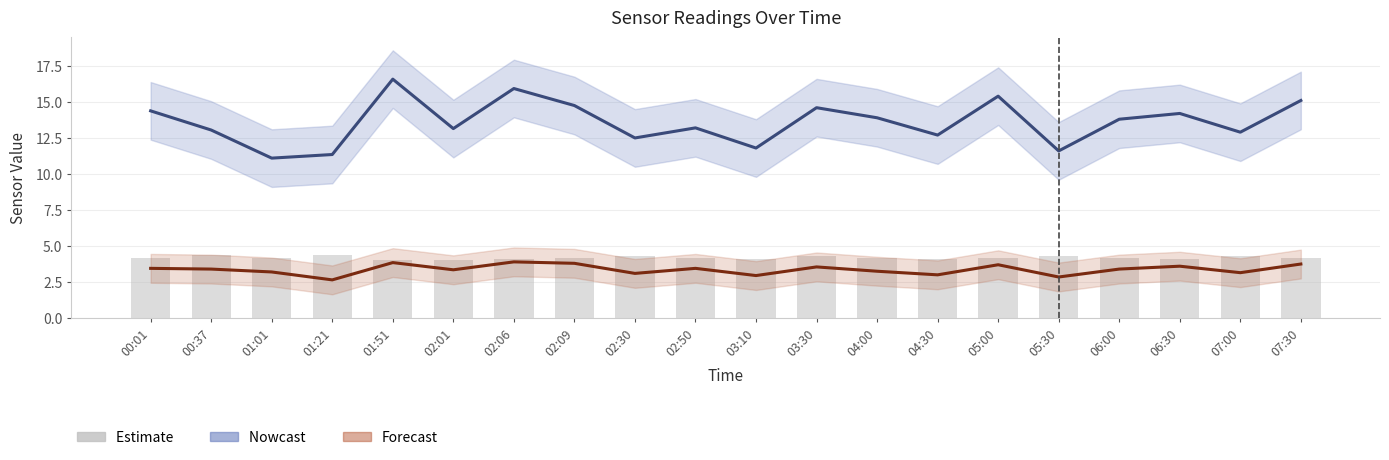

What is the average value of the SDS_P2 series?

3.4